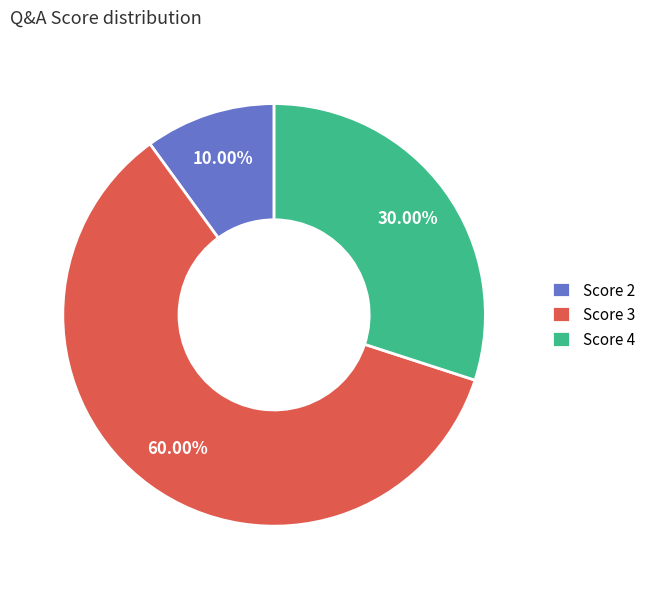

Does any single category account for the majority?

Yes